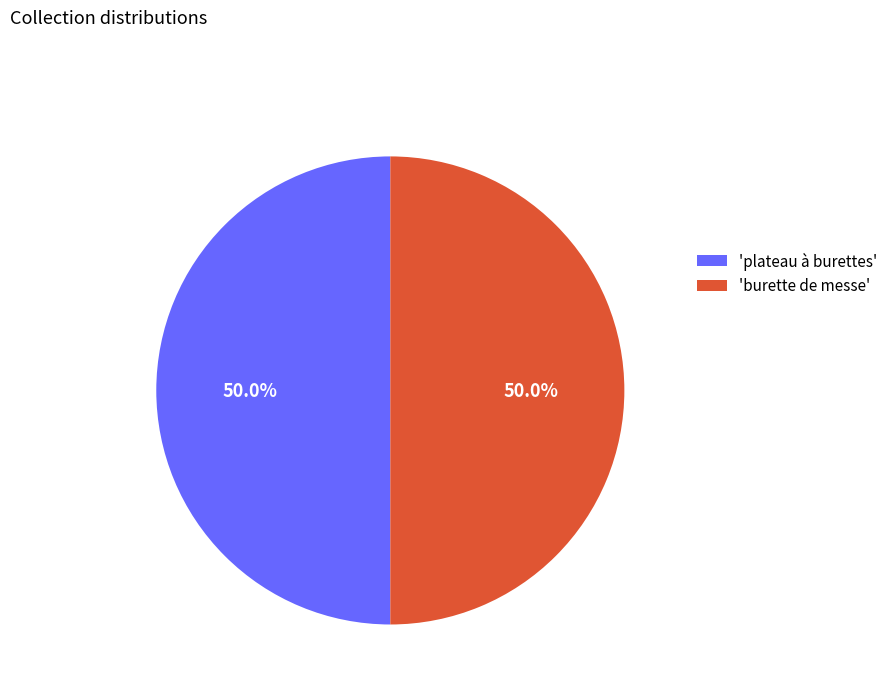

What percentage is NOT represented by 'plateau à burettes'?

50.0%